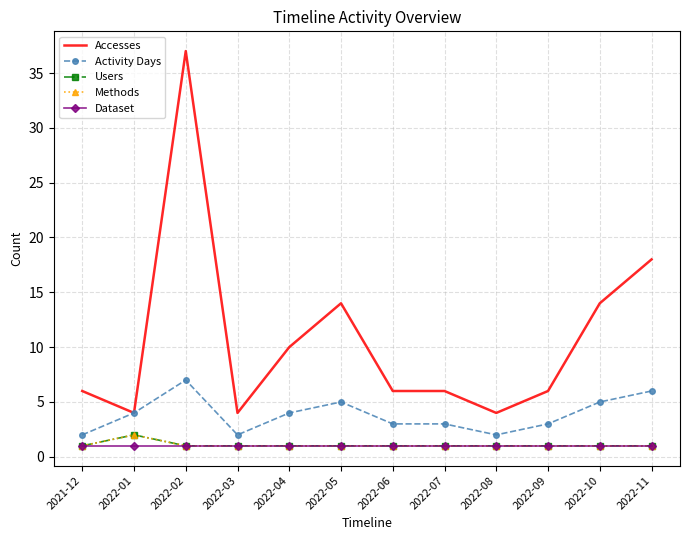

How many interior local valleys does the Activity Days series have?

2